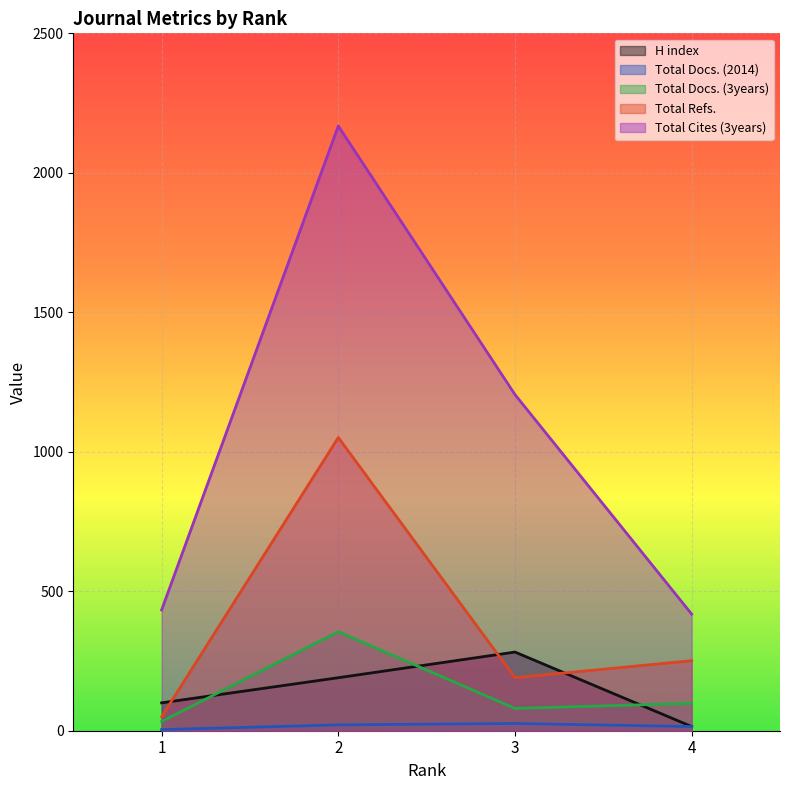

Which has a higher value, 2 or 4?

2